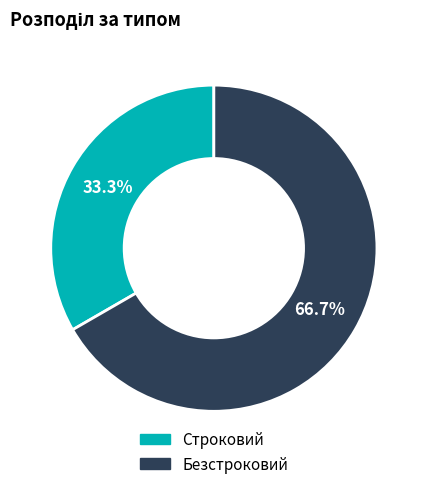

What is the total percentage of Безстроковий and Строковий?

100.0%